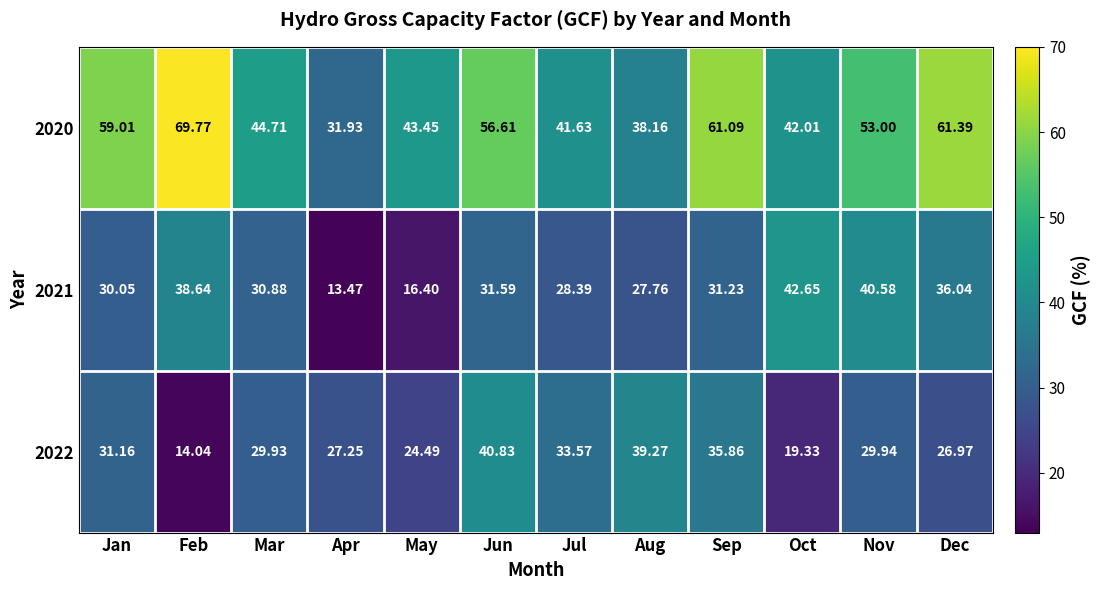

Where is 2020 nearest to the value 50?

Nov